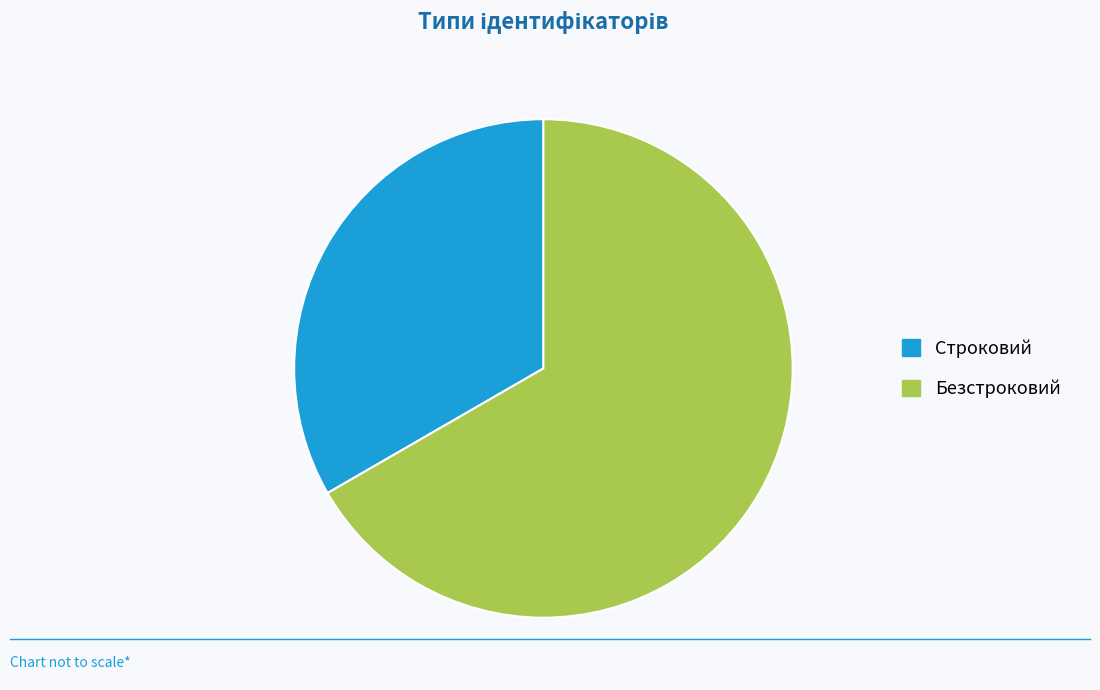

Between Строковий and Безстроковий, which is larger?

Безстроковий